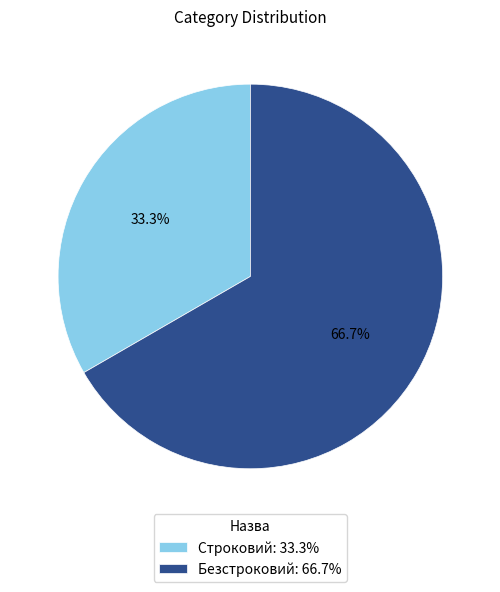

To the nearest percent, what percentage of the pie is Безстроковий?

67%